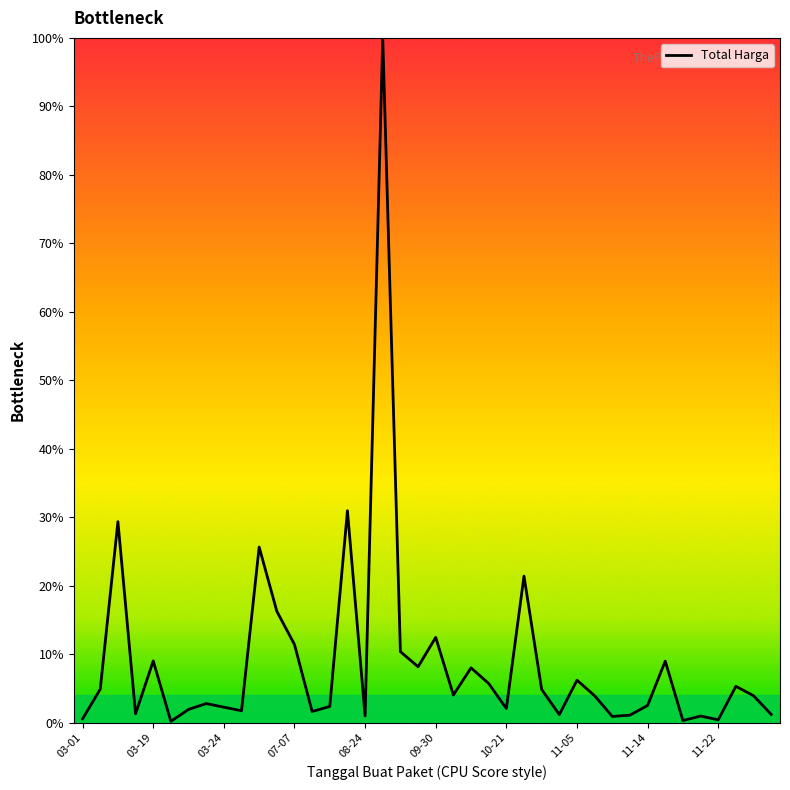

Reading left to right, extract all data points from this chart.

0.6	4.9	29.4	1.3	9.0	0.2	1.9	2.8	2.3	1.7	25.6	16.3	11.4	1.6	2.4	31.0	1.0	100.0	10.4	8.2	12.5	4.0	8.0	5.7	2.1	21.4	4.8	1.2	6.2	3.9	0.9	1.1	2.5	9.0	0.3	1.0	0.4	5.3	3.9	1.2